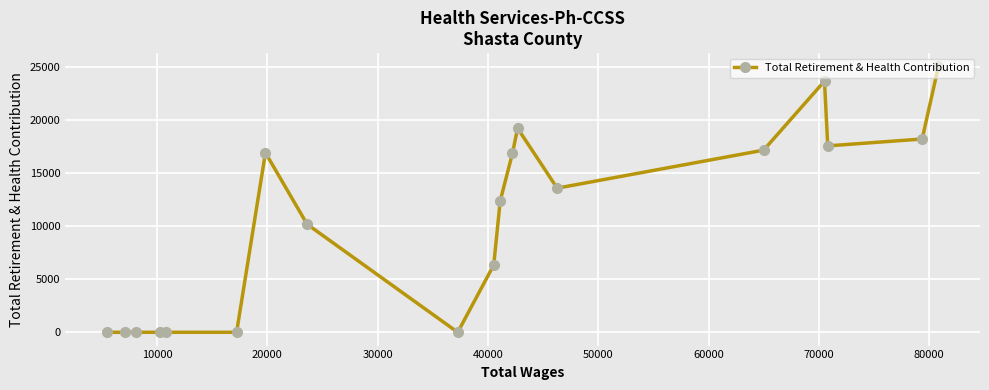

How many points are higher than both their immediate neighbors (excluding endpoints)?

3